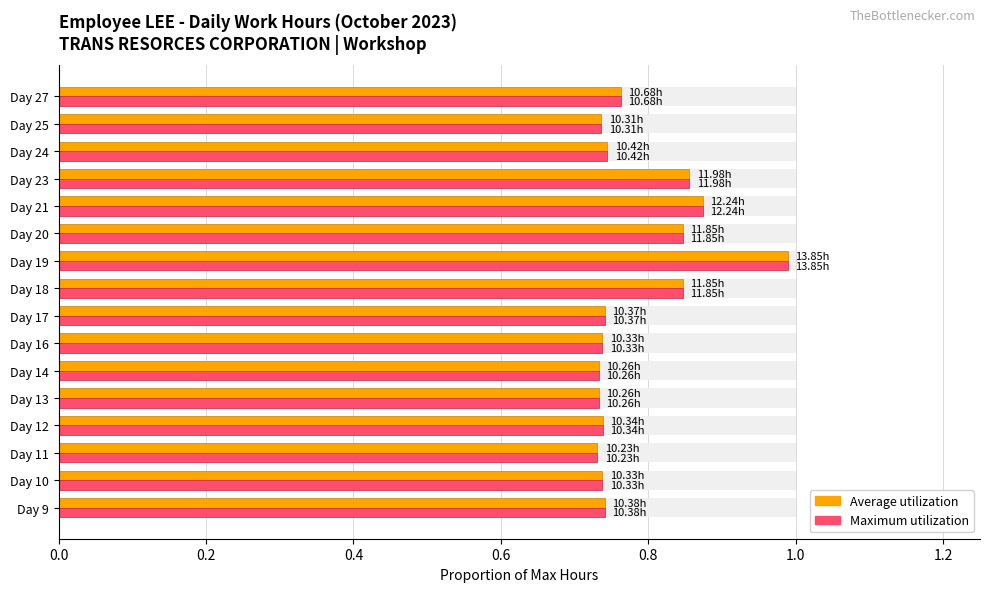

The Average utilization series shows 0.7 at Day 13. True or false?

True